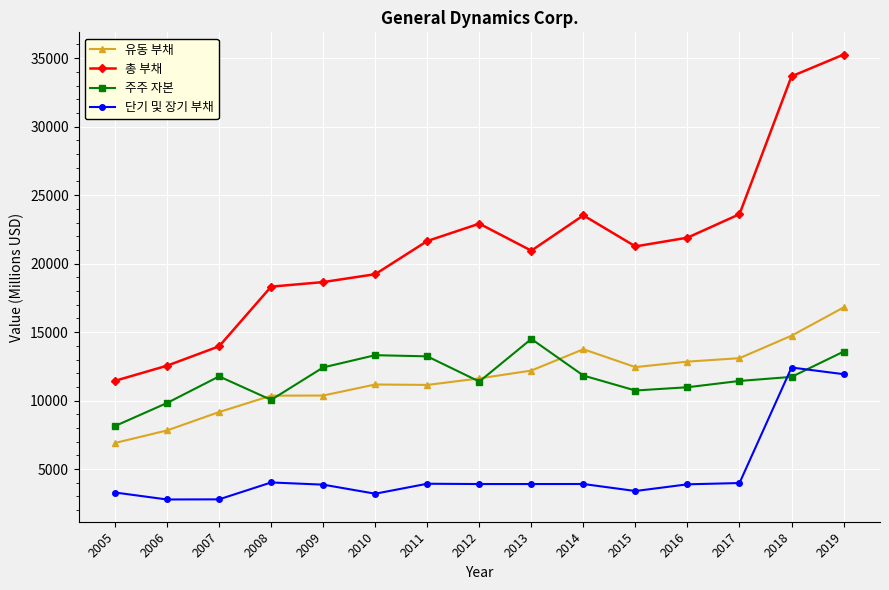

What are all the series names shown in the legend?

유동 부채, 총 부채, 주주 자본, 단기 및 장기 부채